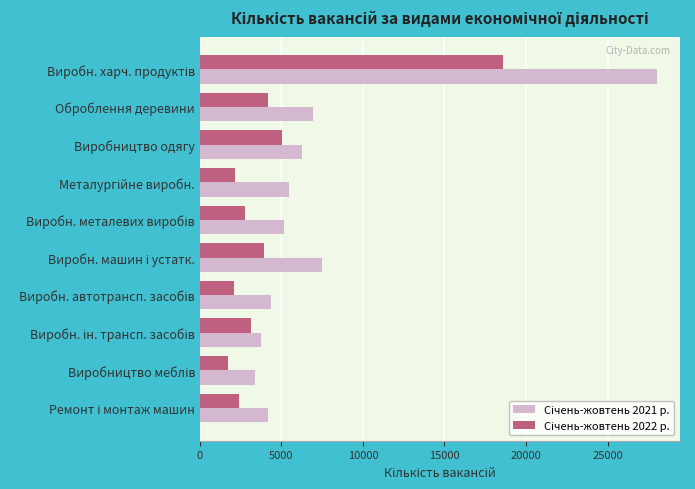

What is the maximum value shown in the chart?

28039